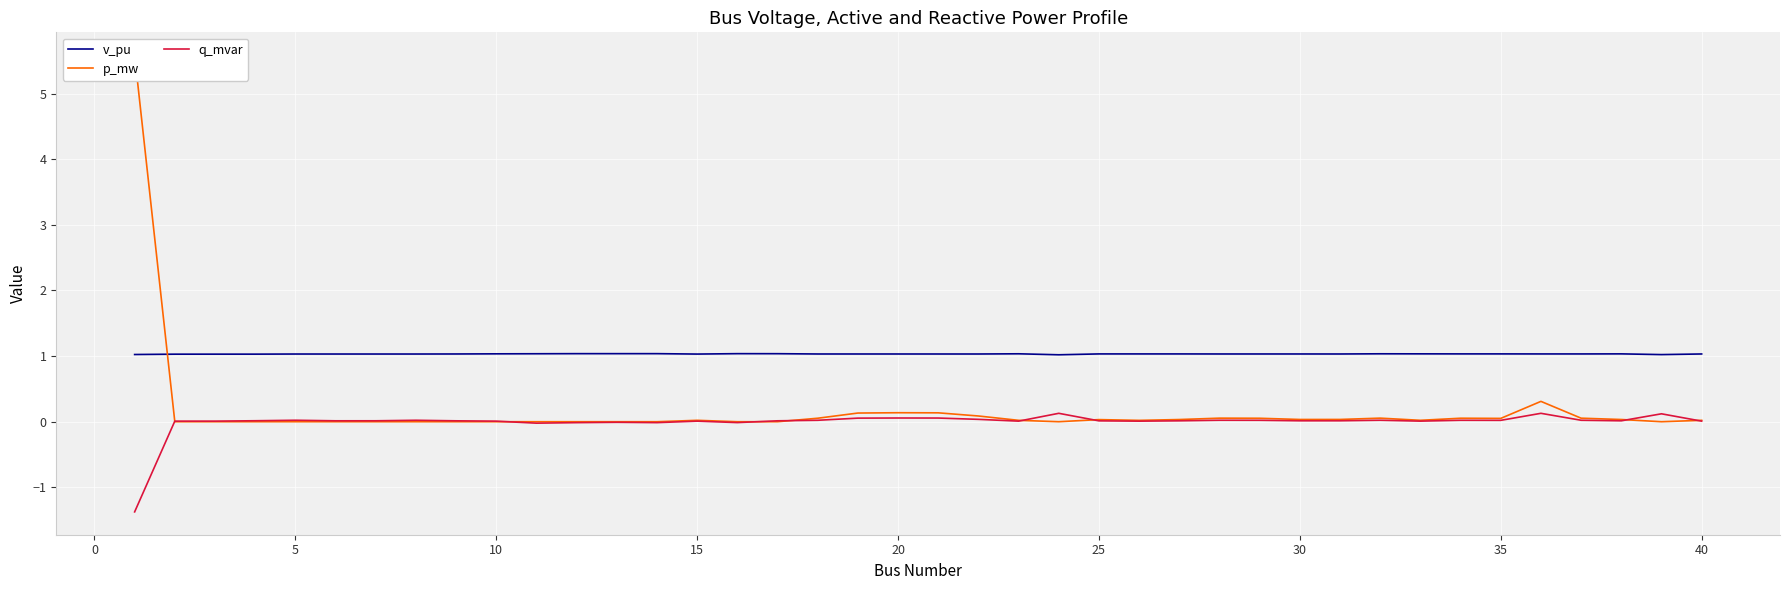

What is the lowest value of the q_mvar series?

-1.4